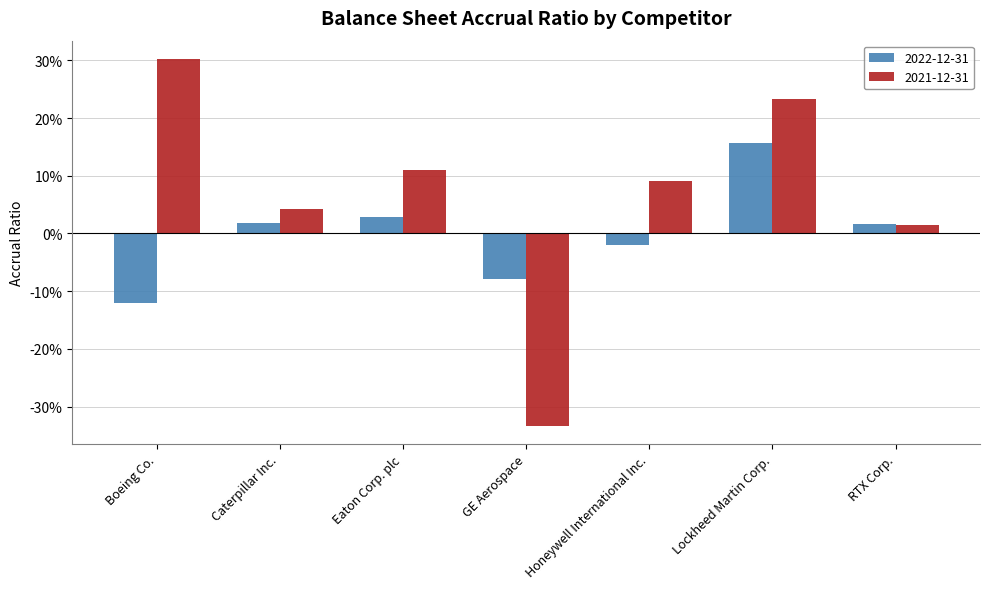

The value of 2022-12-31 at Lockheed Martin Corp. is 0.3. True or false?

False